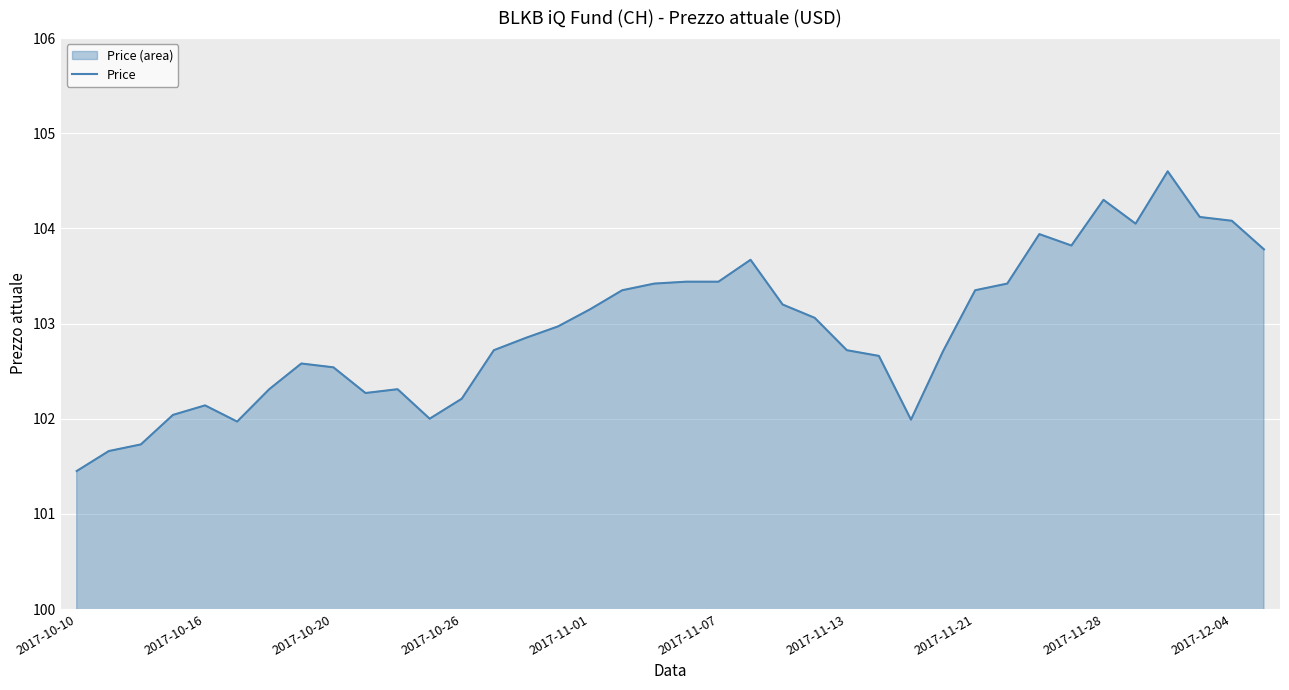

What is the difference between the second highest and minimum values?

2.8